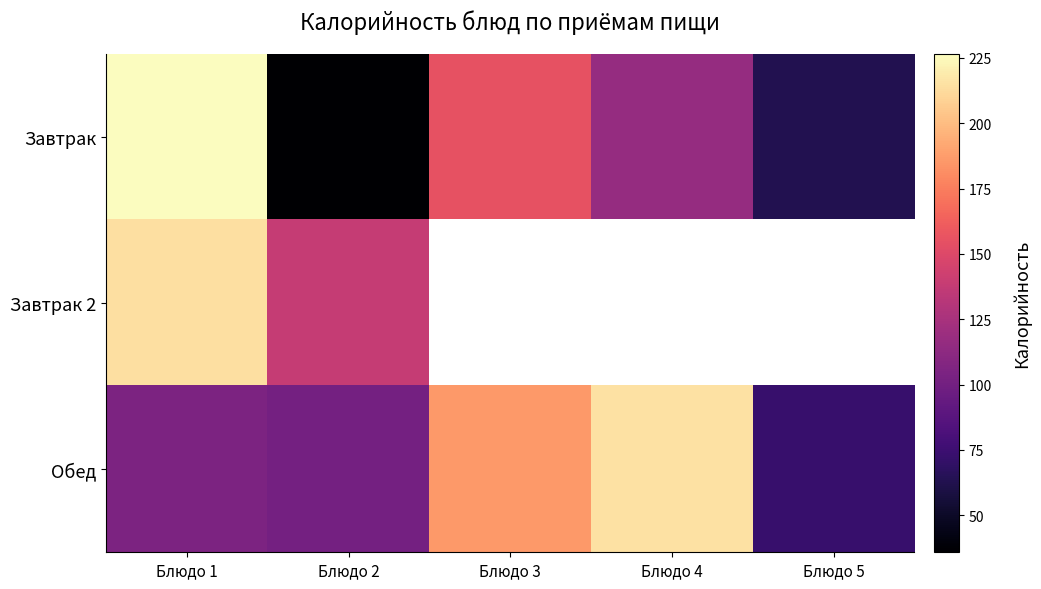

What is the difference between the Завтрак values at Блюдо 1 and Блюдо 5?

163.6